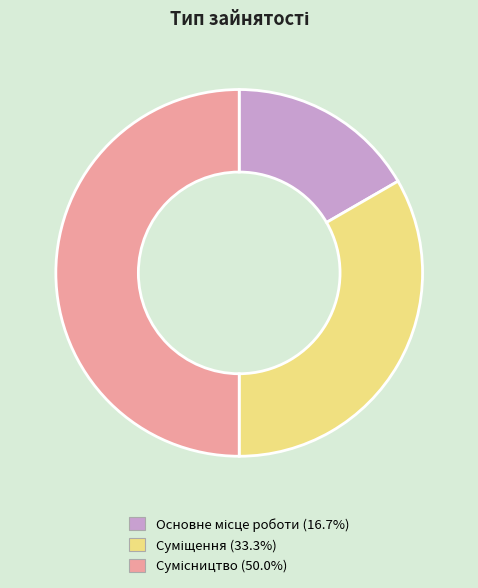

Count the number of slices in the pie.

3